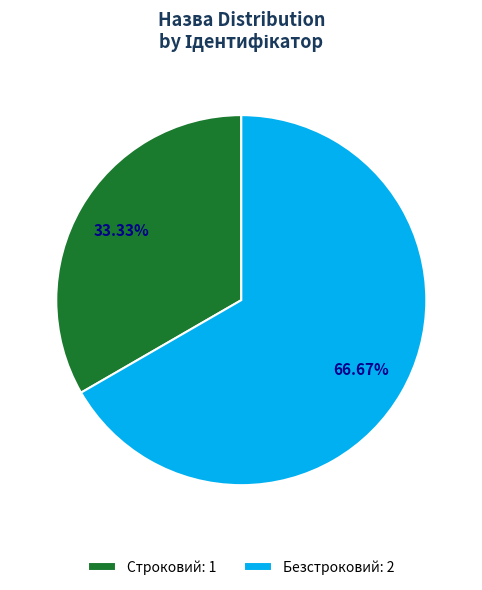

Does any single category account for the majority?

Yes